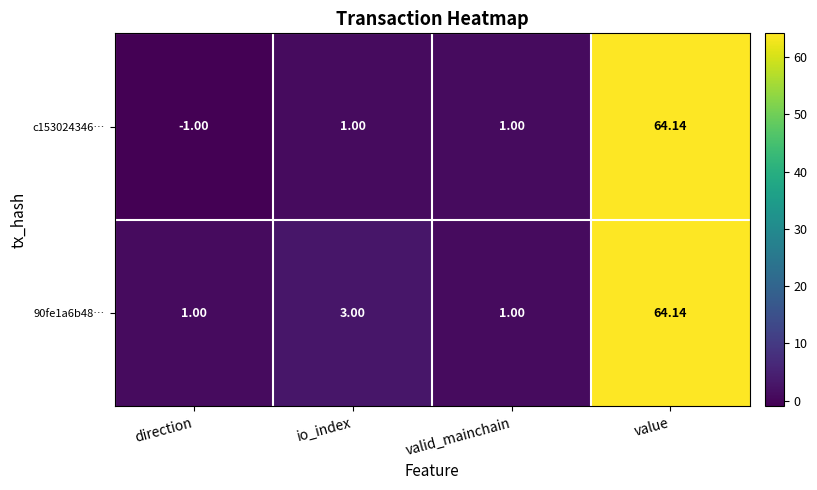

Which label corresponds to the smallest value in the chart?

direction